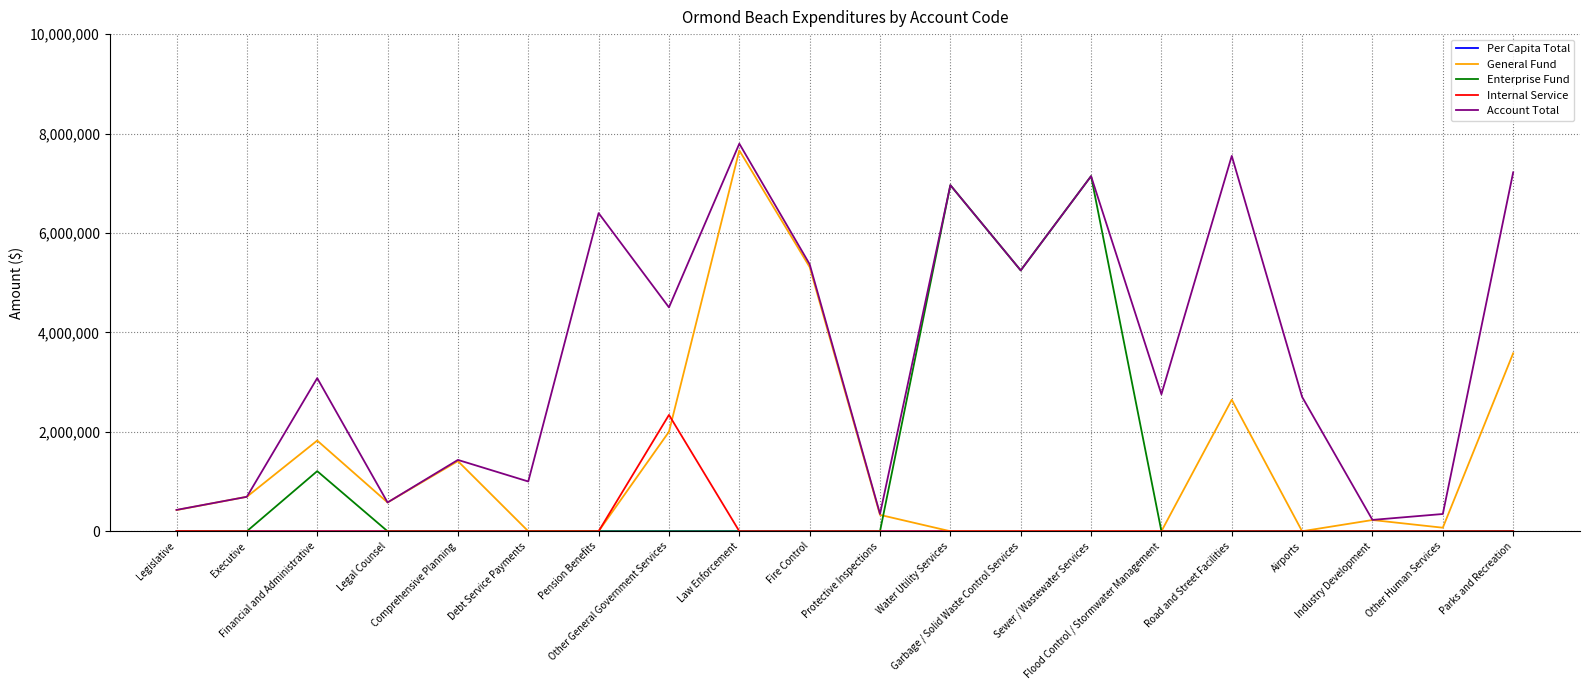

Does the chart display data point markers on the line(s)?

No